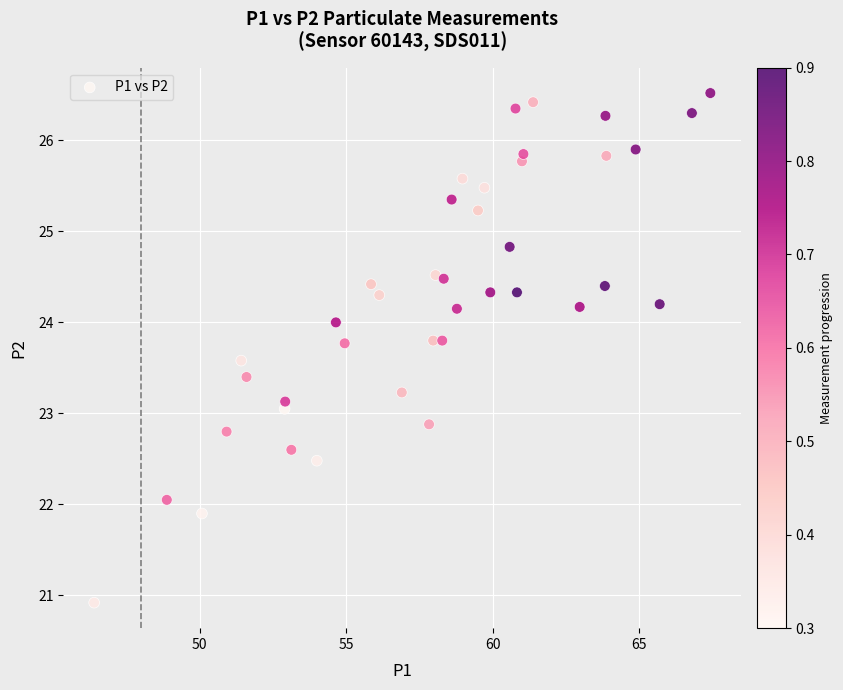

What is the range of Y values (max minus min)?

5.6